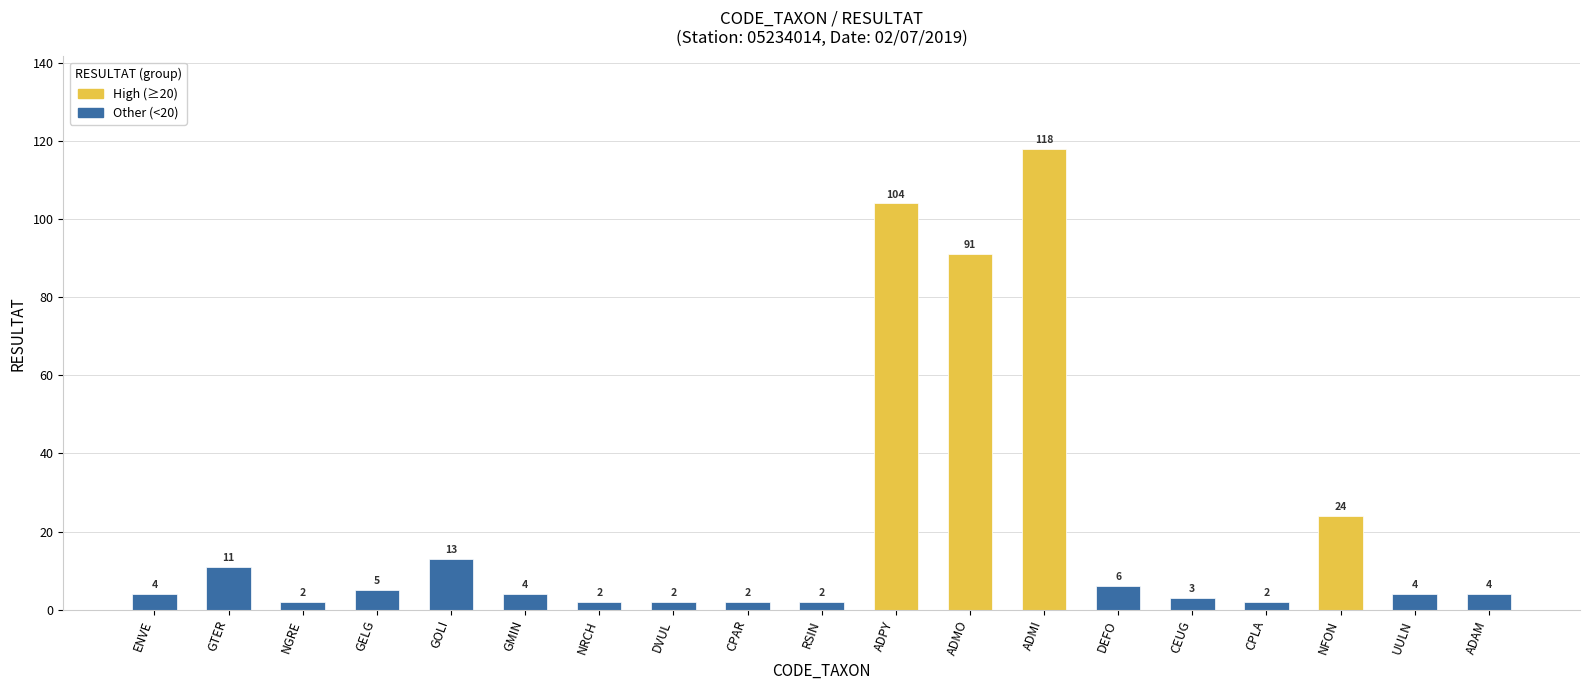

What is the maximum value shown in the chart?

118